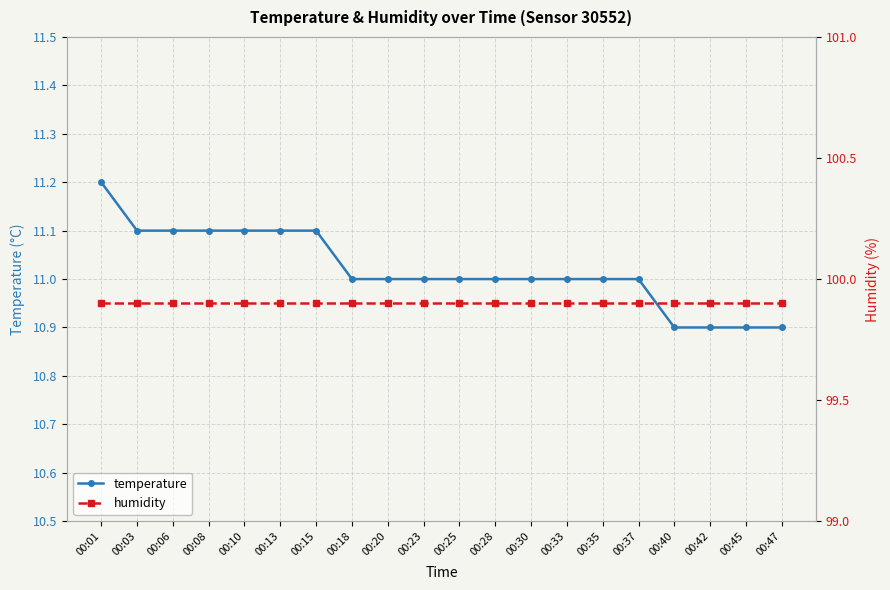

Reading left to right, list all the values displayed in this chart.

temperature: 11.2	11.1	11.1	11.1	11.1	11.1	11.1	11.0	11.0	11.0	11.0	11.0	11.0	11.0	11.0	11.0	10.9	10.9	10.9	10.9
humidity: 99.9	99.9	99.9	99.9	99.9	99.9	99.9	99.9	99.9	99.9	99.9	99.9	99.9	99.9	99.9	99.9	99.9	99.9	99.9	99.9